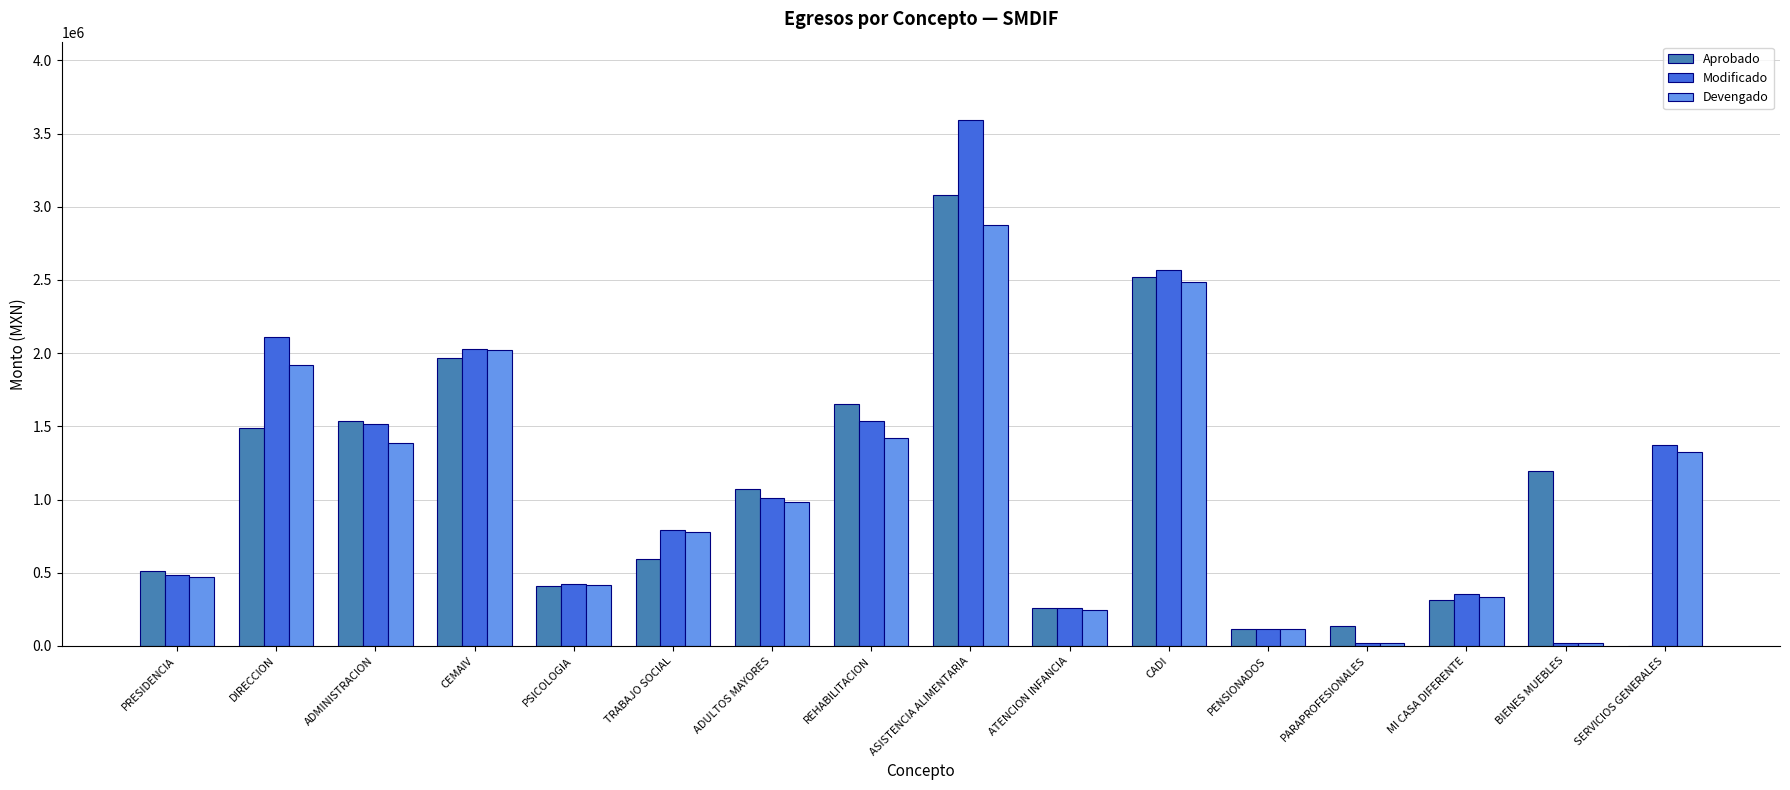

What is the difference between the Modificado values at PARAPROFESIONALES and BIENES MUEBLES?

4007.3